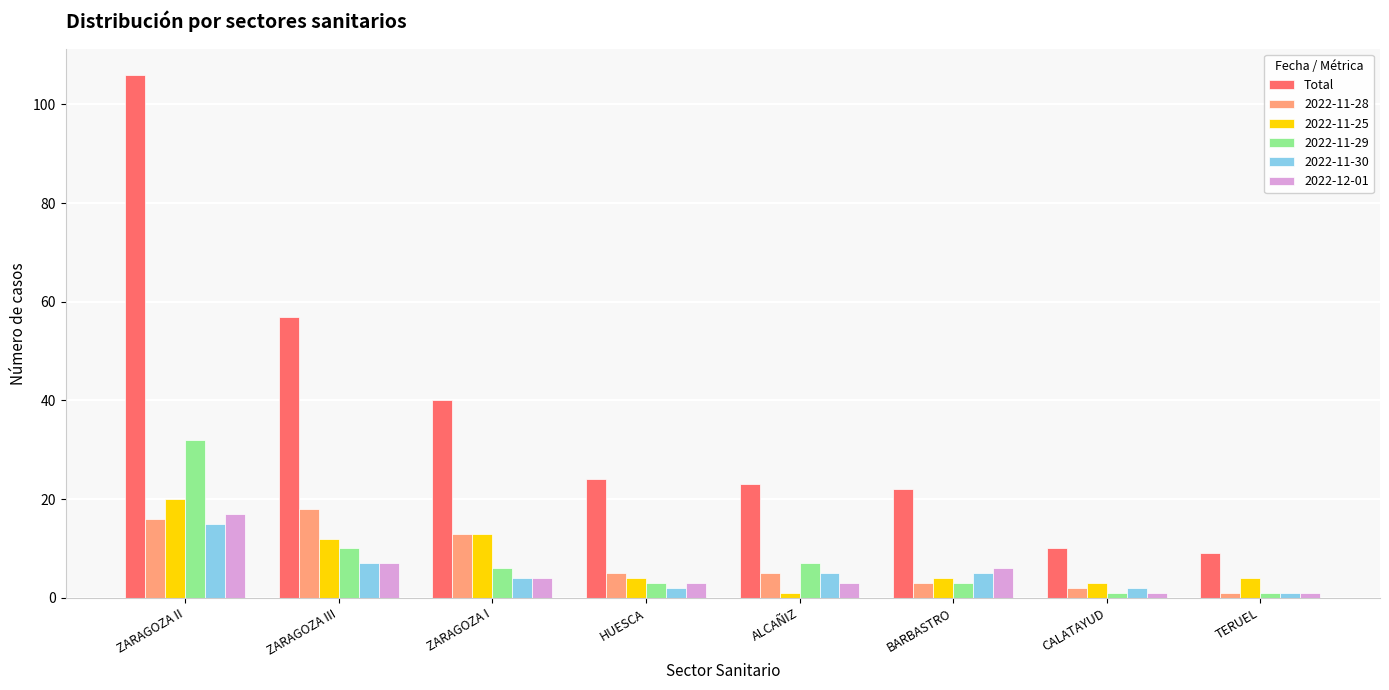

The 2022-11-29 series shows 14 at ZARAGOZA III. True or false?

False